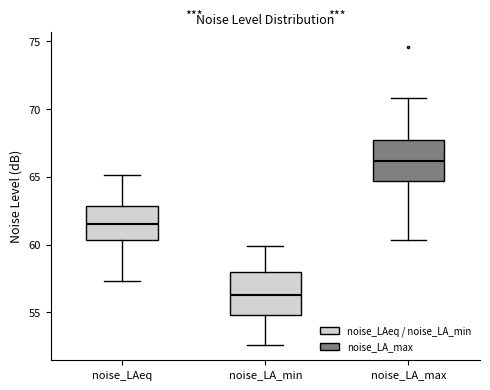

Which box has the lowest median line?

noise_LA_min